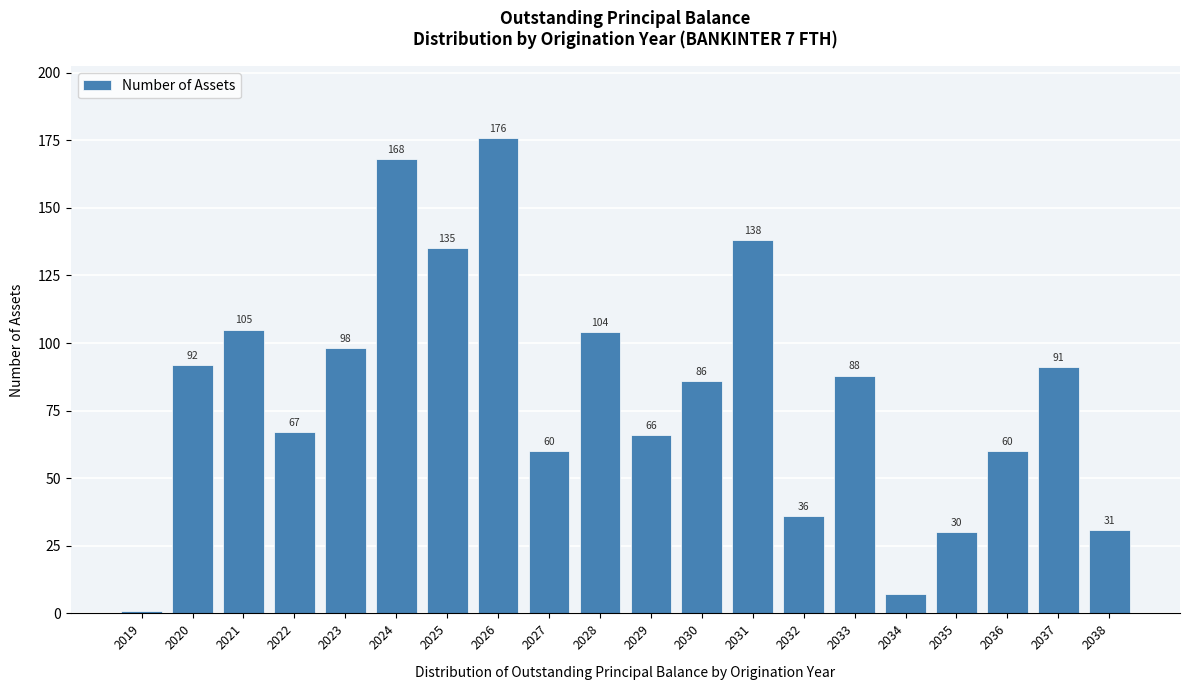

Reading right to left, what are all the values shown in this chart?

2038=31	2037=91	2036=60	2035=30	2034=7	2033=88	2032=36	2031=138	2030=86	2029=66	2028=104	2027=60	2026=176	2025=135	2024=168	2023=98	2022=67	2021=105	2020=92	2019=1